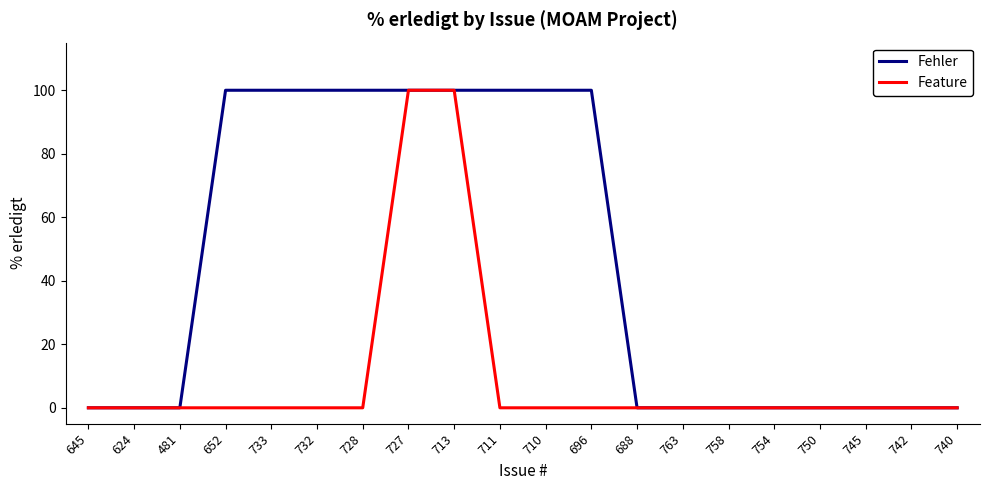

Reading left to right, transcribe all the data shown in this chart.

Fehler: 0	0	0	100	100	100	100	100	100	100	100	100	0	0	0	0	0	0	0	0
Feature: 0	0	0	0	0	0	0	100	100	0	0	0	0	0	0	0	0	0	0	0